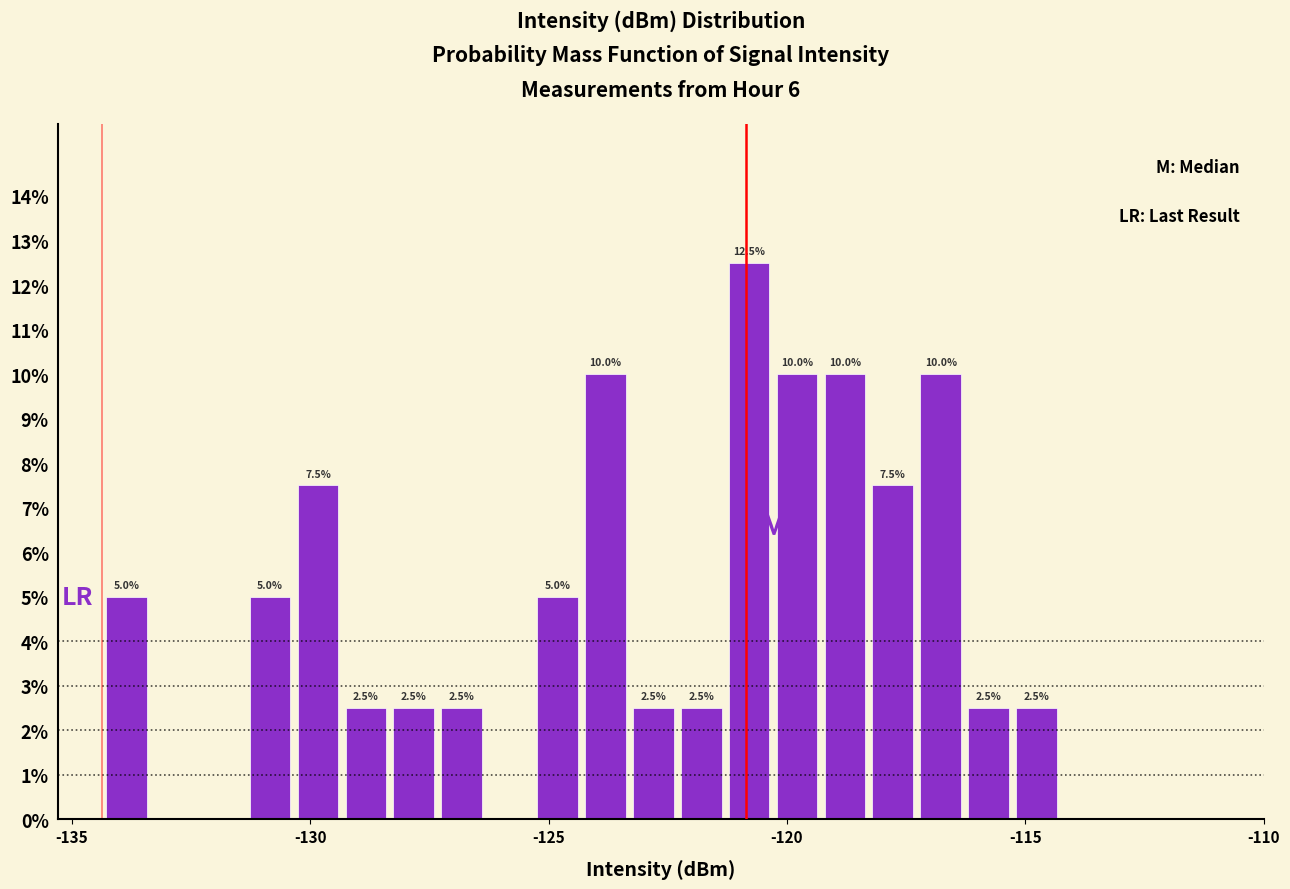

Around what value on the x-axis is the tallest bar? Give the approximate position of its centre, as read against the axis.

-121.0